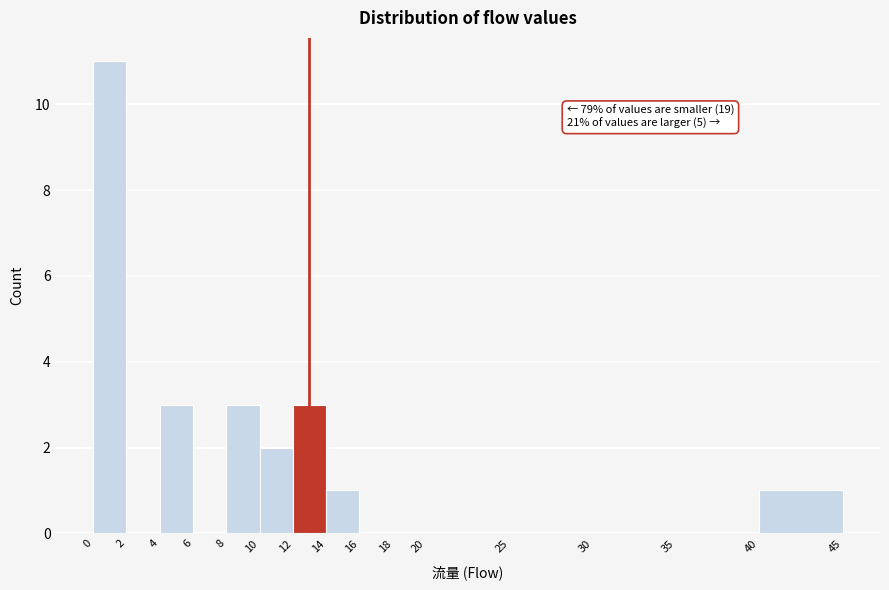

Which range on the x-axis has the tallest bar?

0 to 2